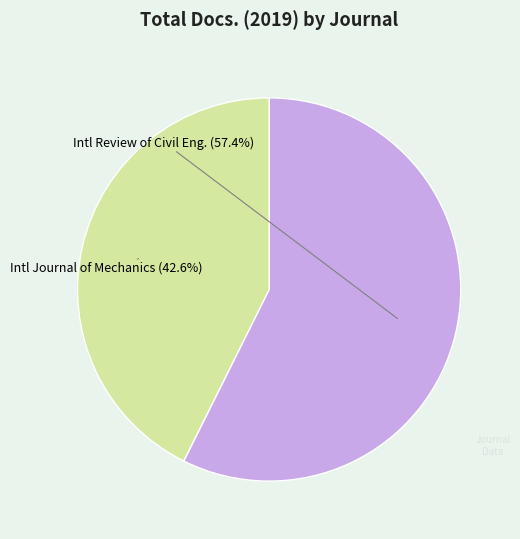

Does any single category account for the majority?

Yes